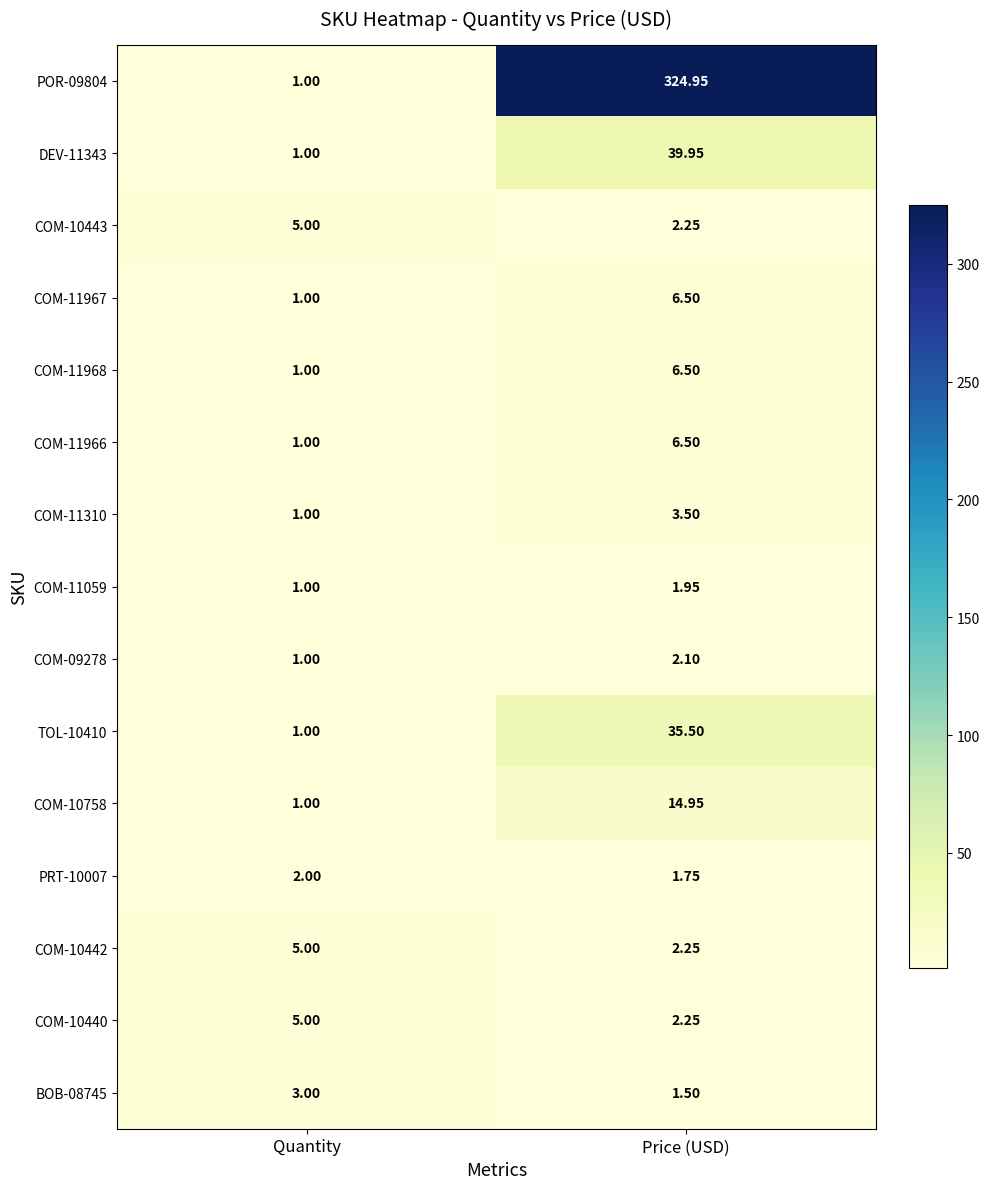

Is the value of COM-11967 at Quantity greater than the value of COM-10440 at Quantity?

No